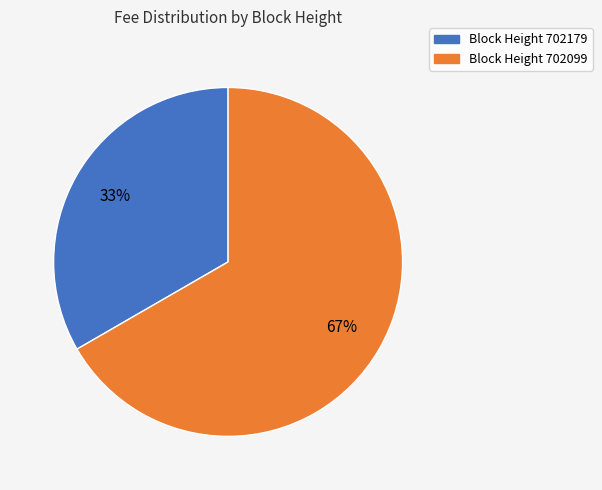

How many slices are in this pie chart?

2